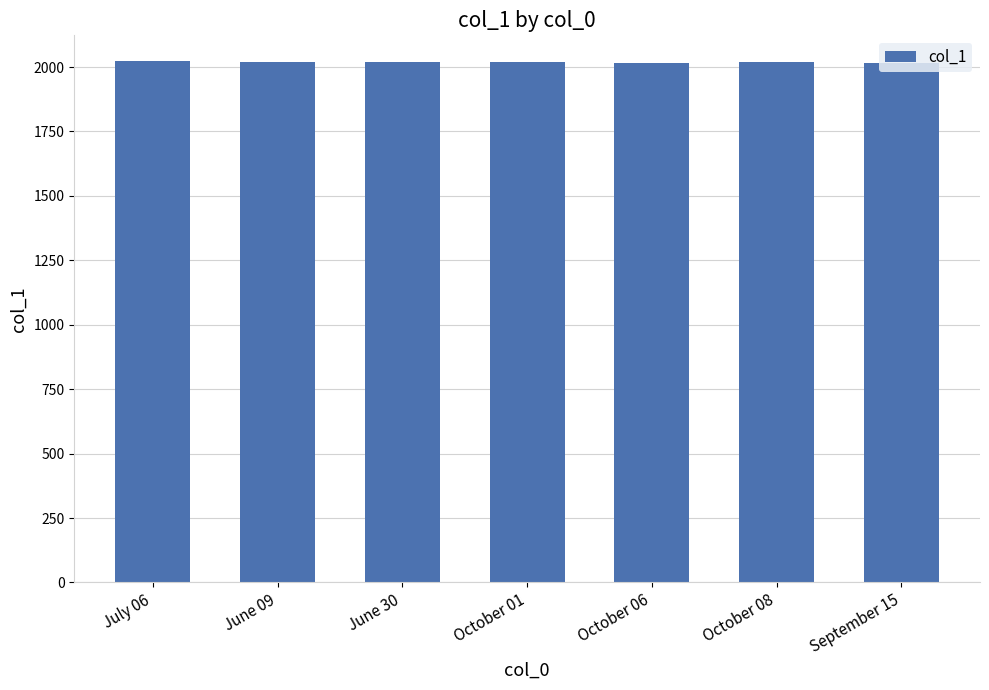

What is the smallest value displayed?

2016